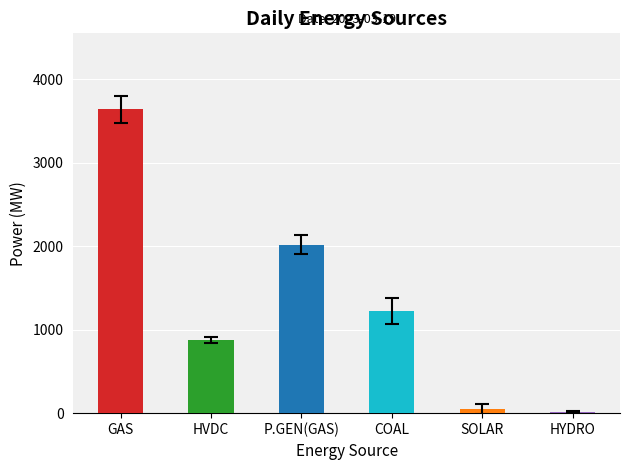

Read the value at HVDC.

874.8